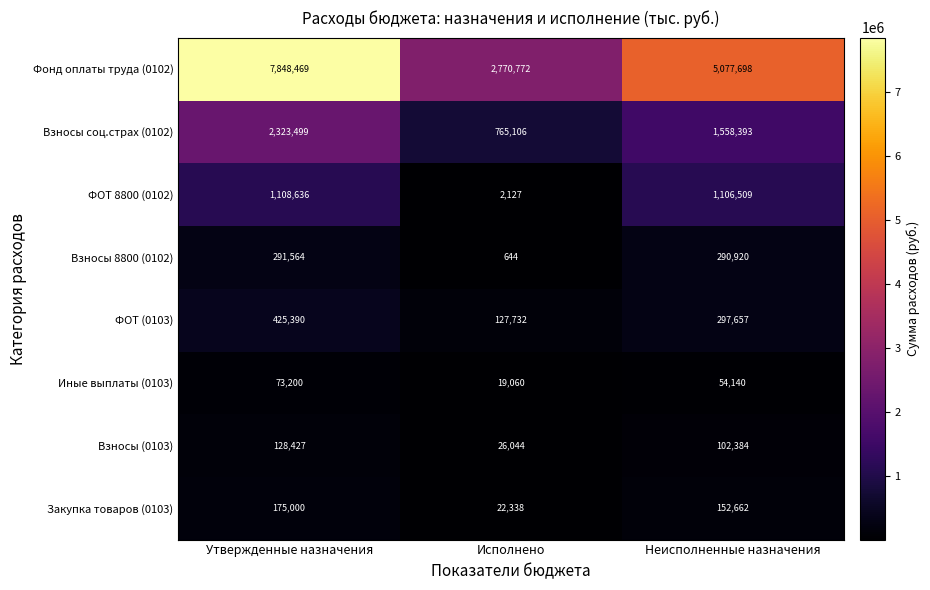

How many categories are shown in the chart?

3